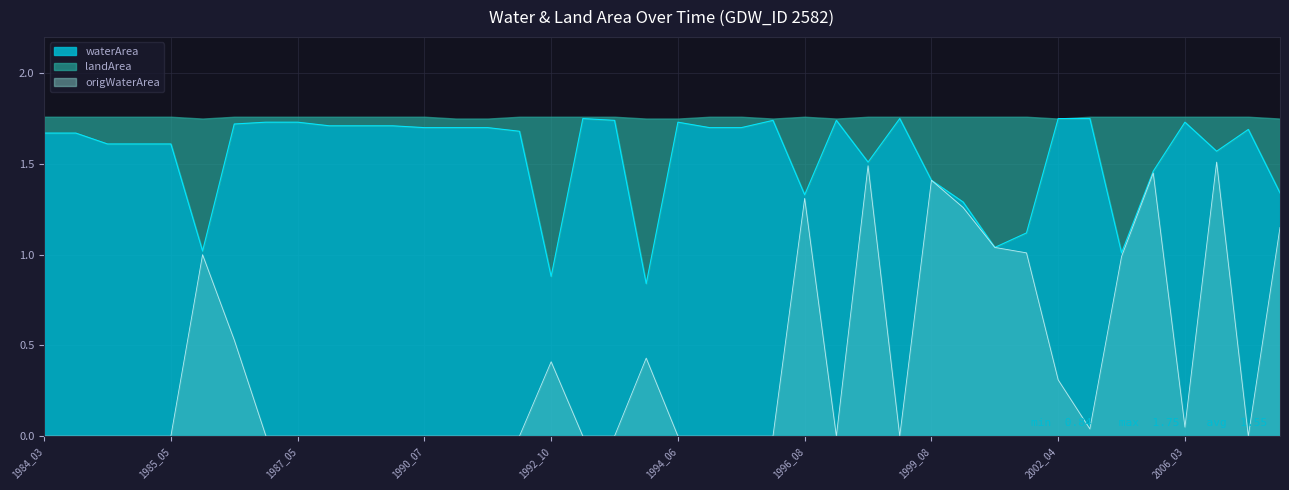

True or false: waterArea and origWaterArea intersect in this chart.

False